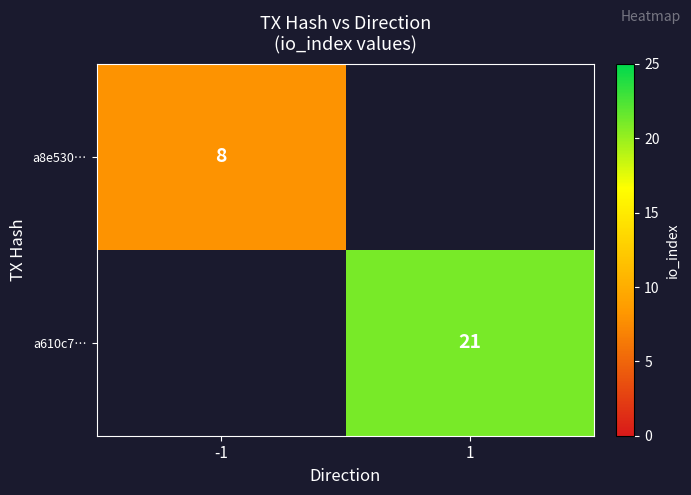

The value of a610c7… at 1 is 21. True or false?

True